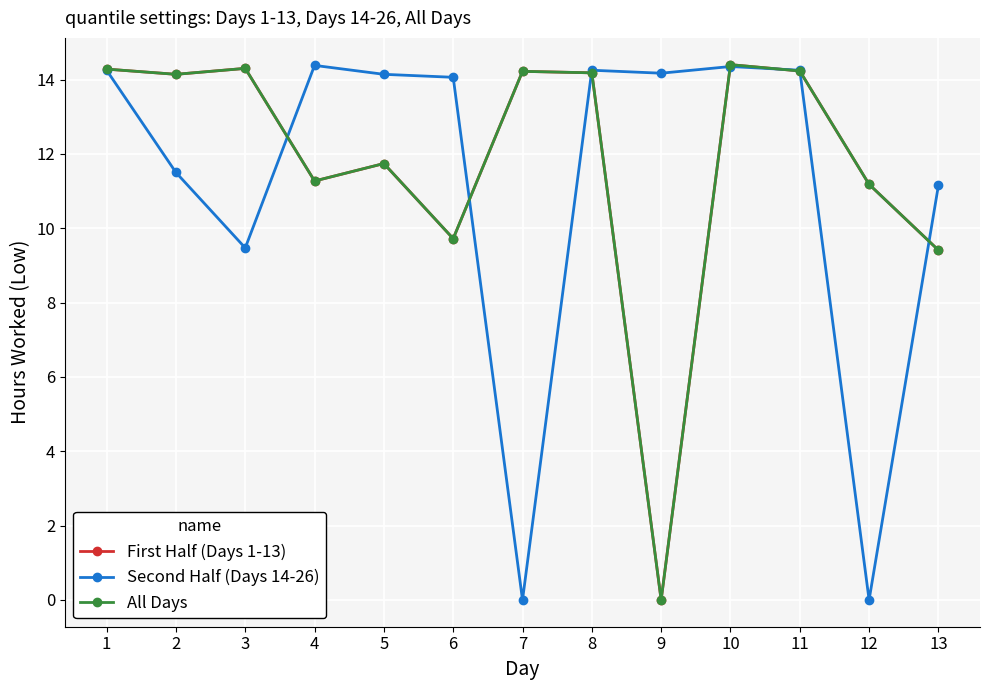

Does the chart display data point markers on the line(s)?

Yes